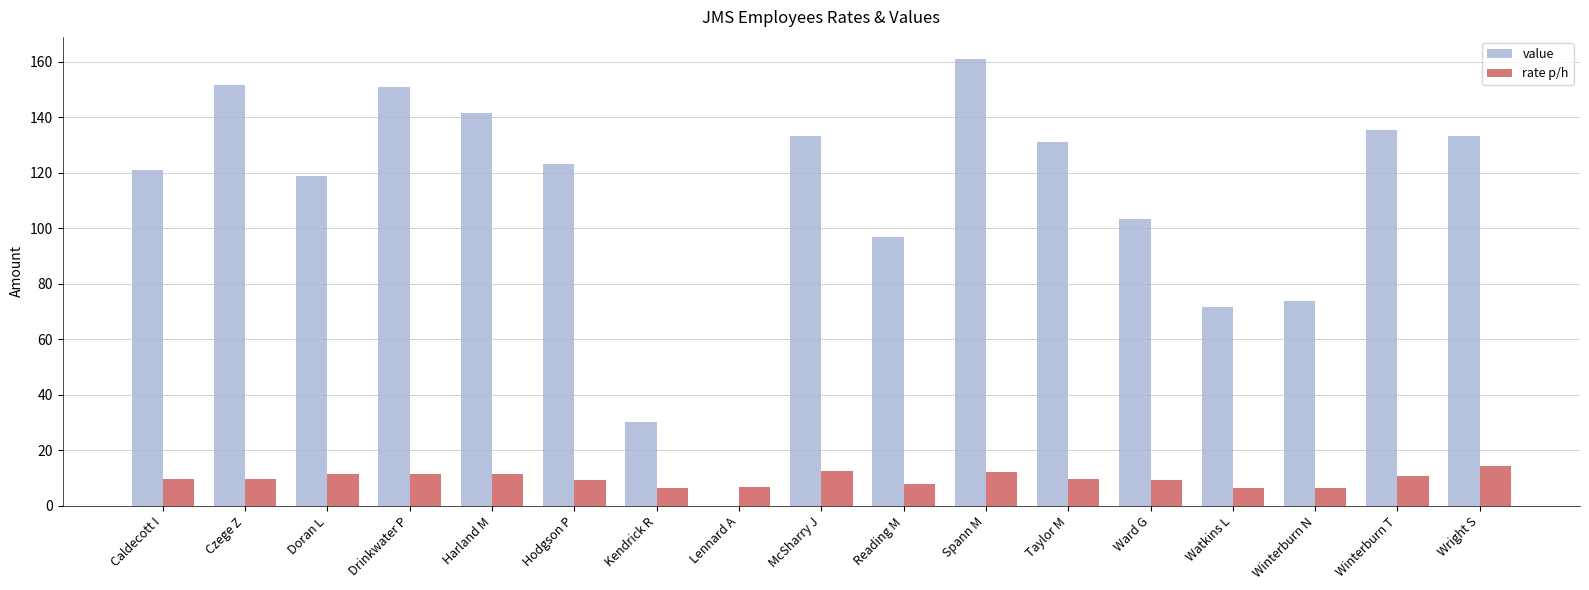

What is the maximum value for value?

161.0